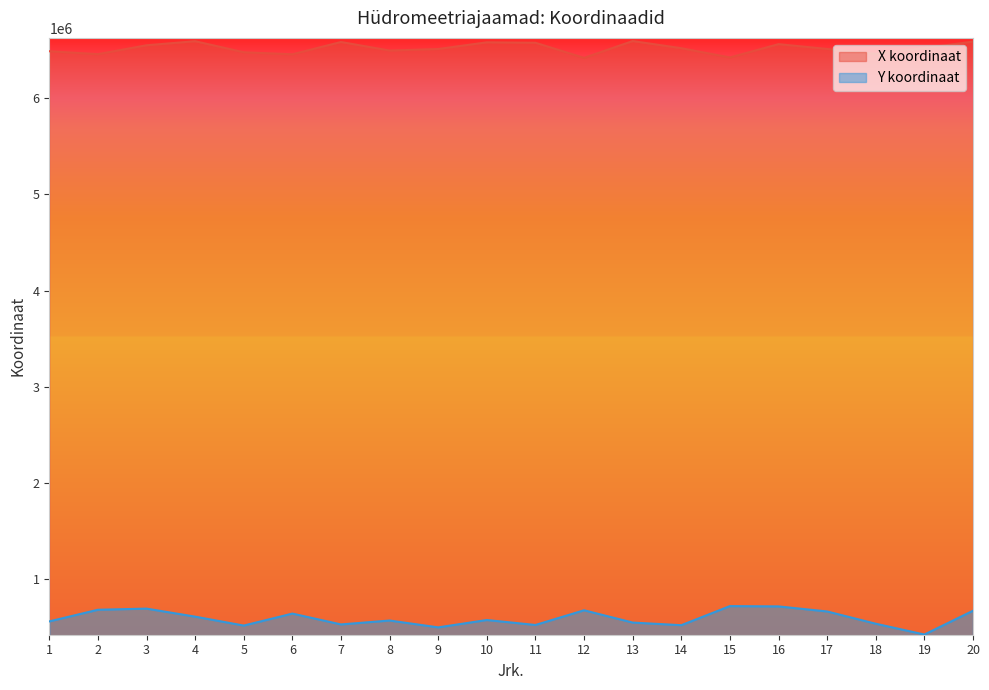

Is it true that X koordinaat equals 10609672 at 17?

False